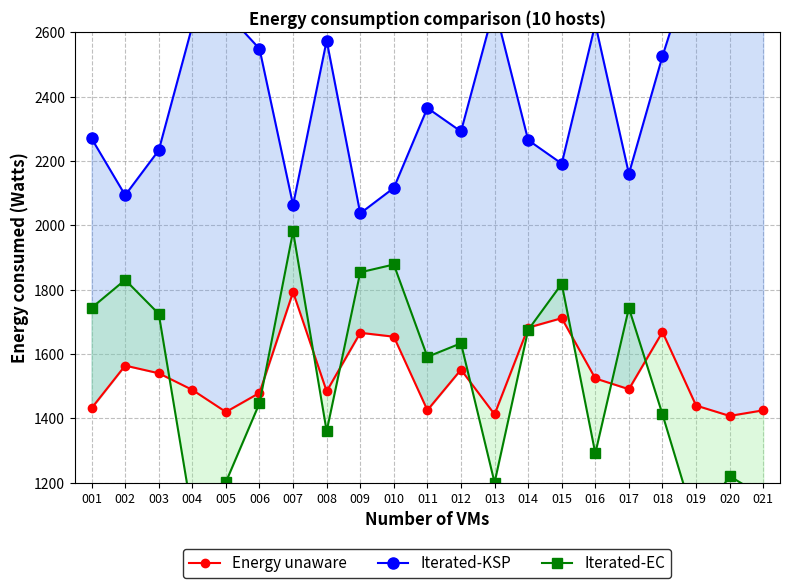

The value of Iterated-EC at 018 is 1412.3. True or false?

True